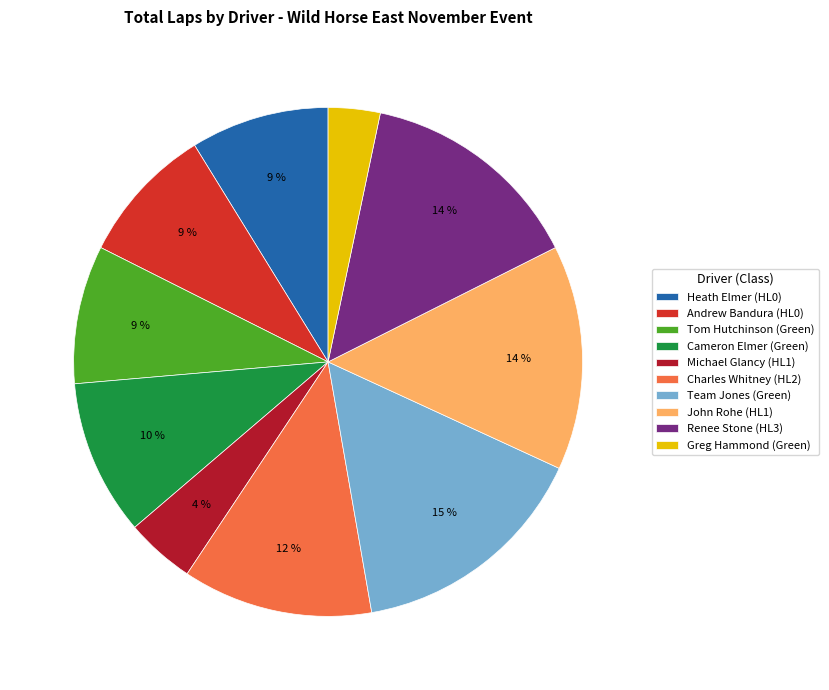

Count the number of slices in the pie.

10